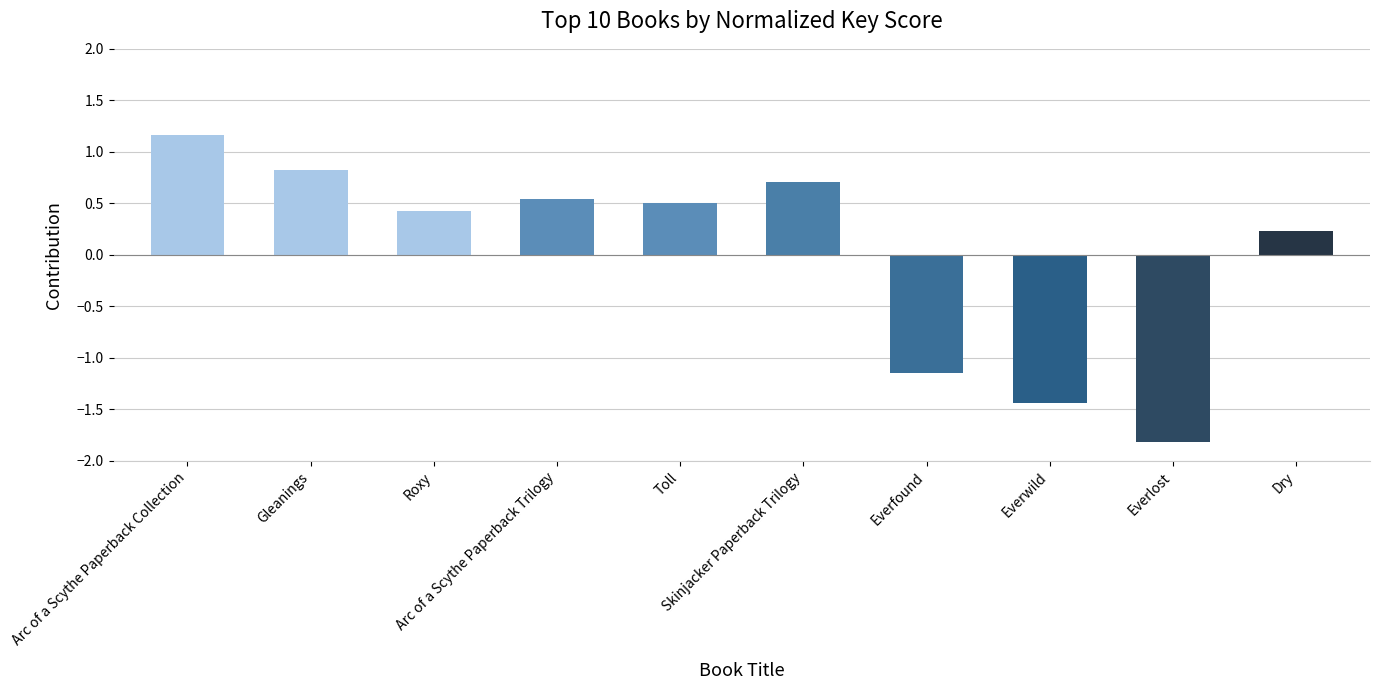

How many positive values are there?

7